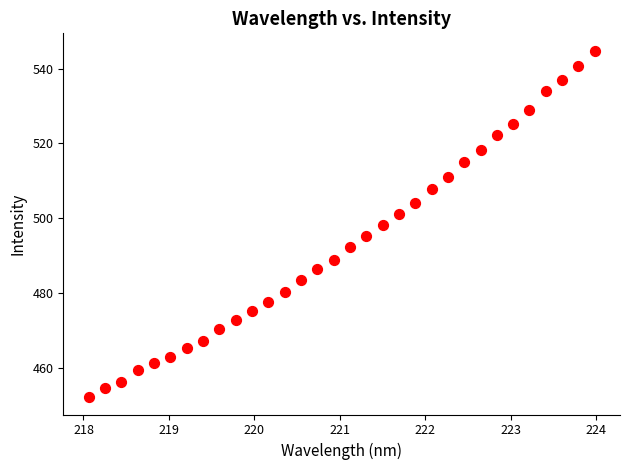

What is the range of Y values (max minus min)?

92.7